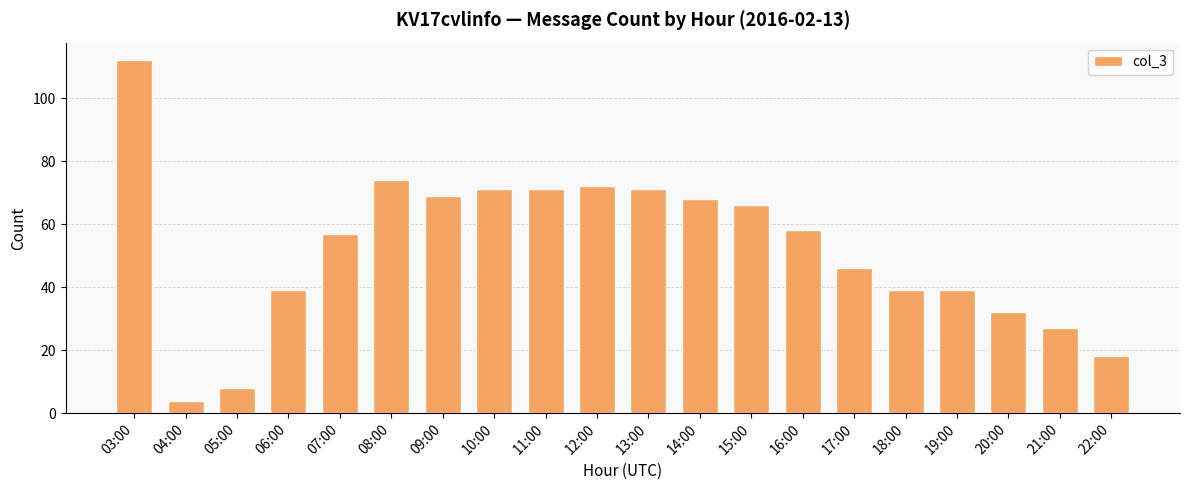

What value does the data have at 03:00?

112